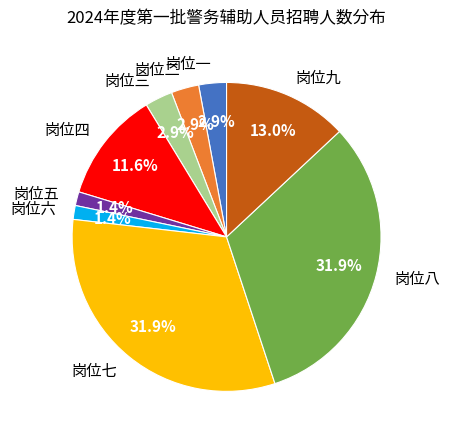

What percentage do 岗位七 and 岗位四 together represent?

43.5%